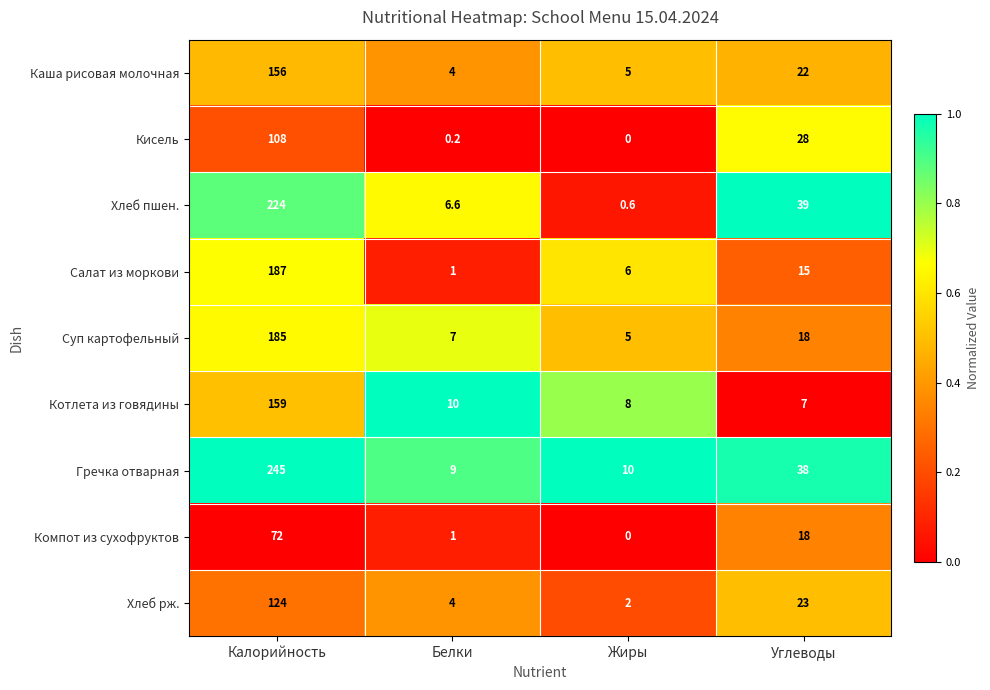

Between Калорийность and Углеводы, which series saw the biggest shift?

Гречка отварная